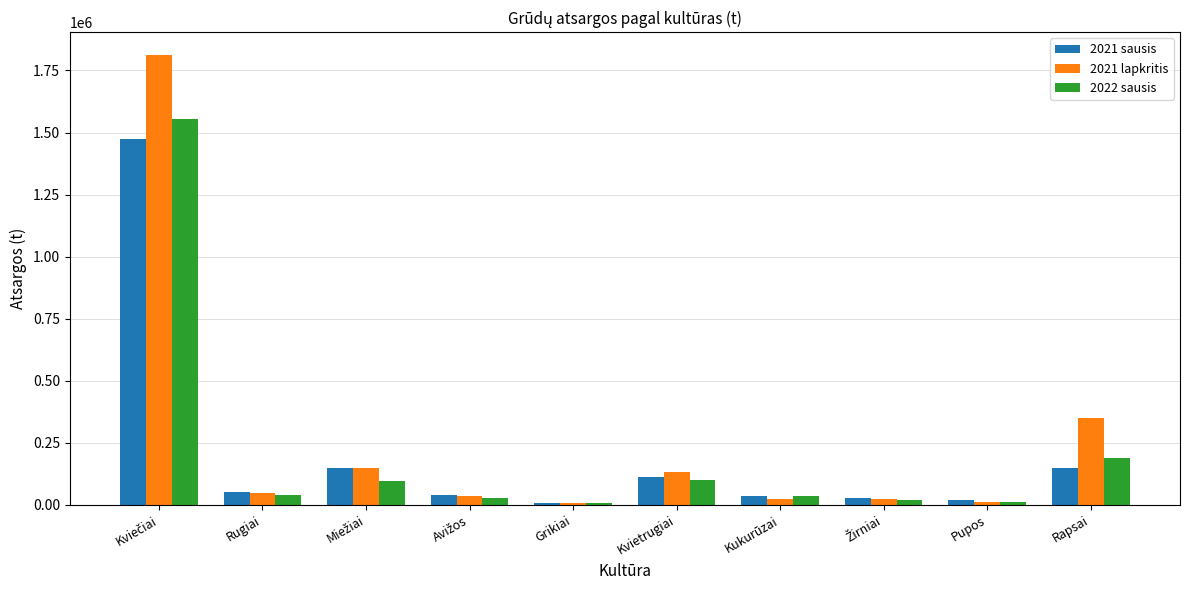

How many values in the 2021 sausis series exceed 53537?

5